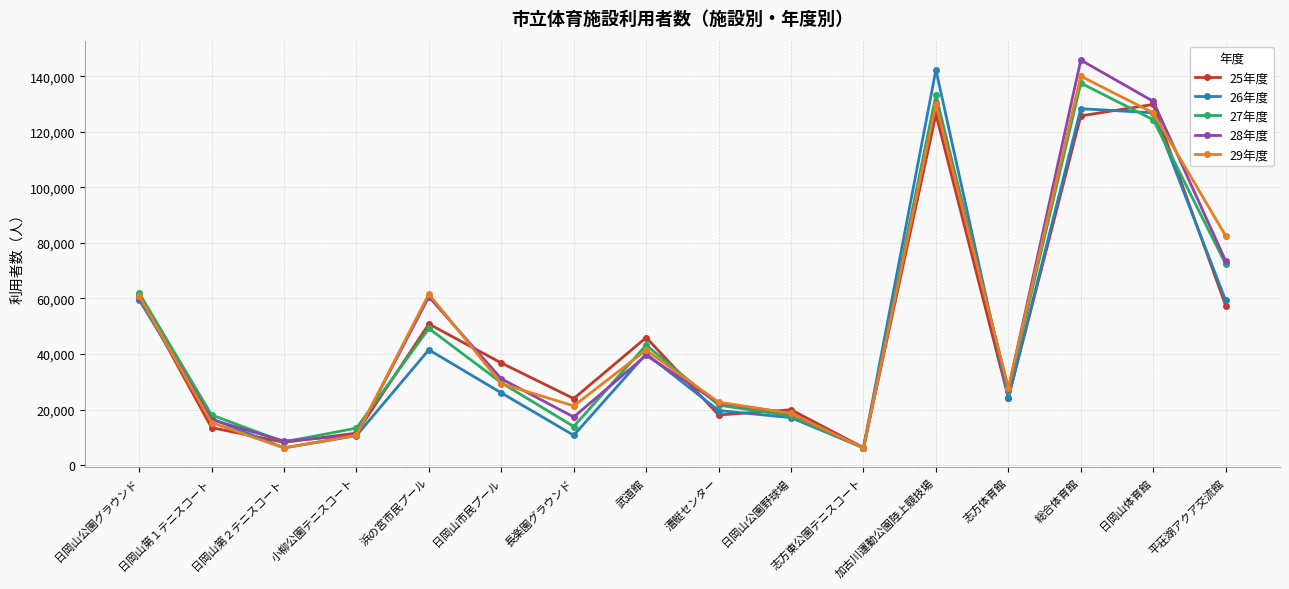

What is the highest value of the 28年度 series?

145838